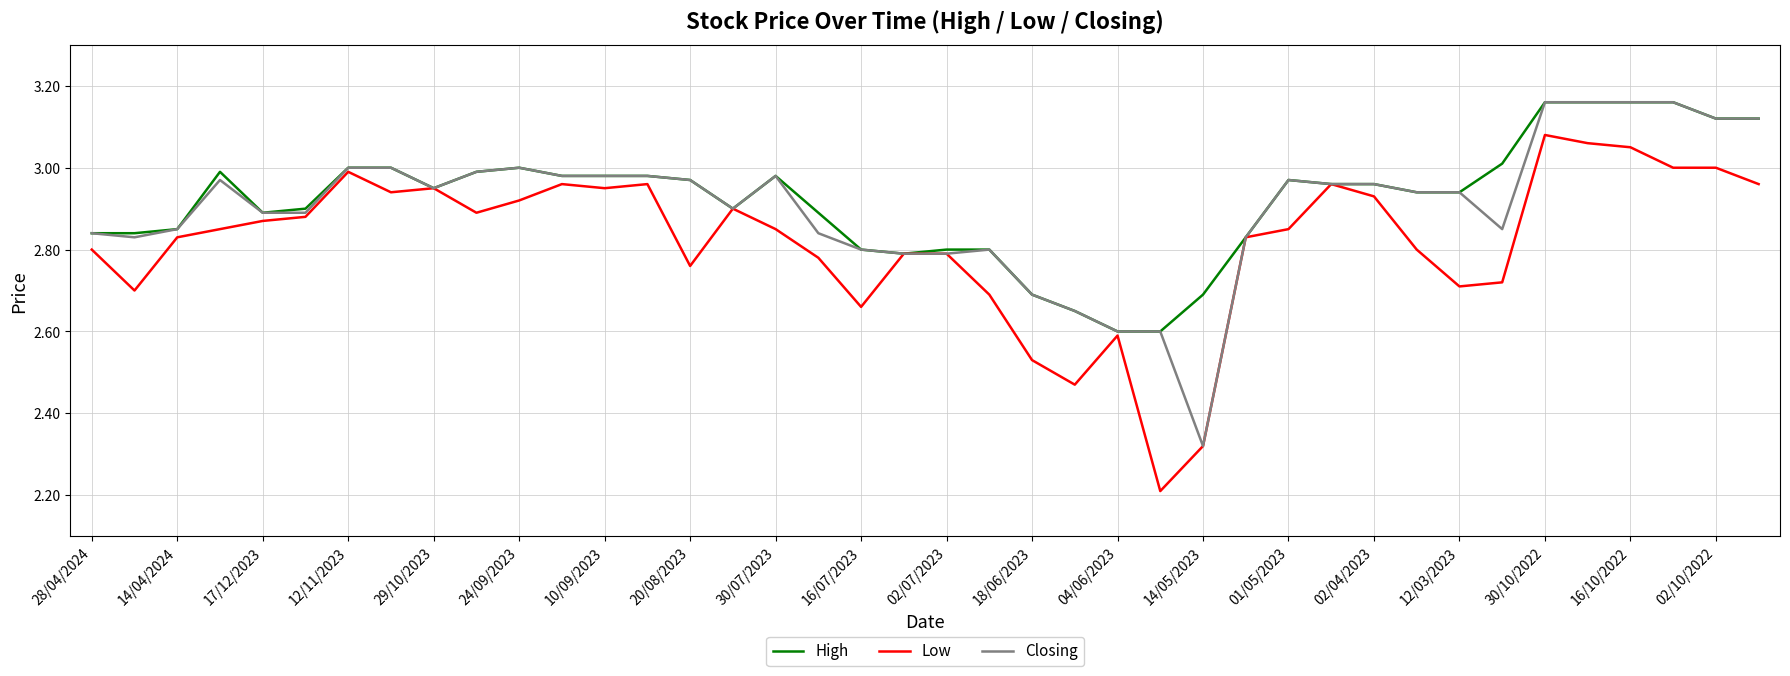

True or false: Low has more than 1 points higher than both neighbors.

True